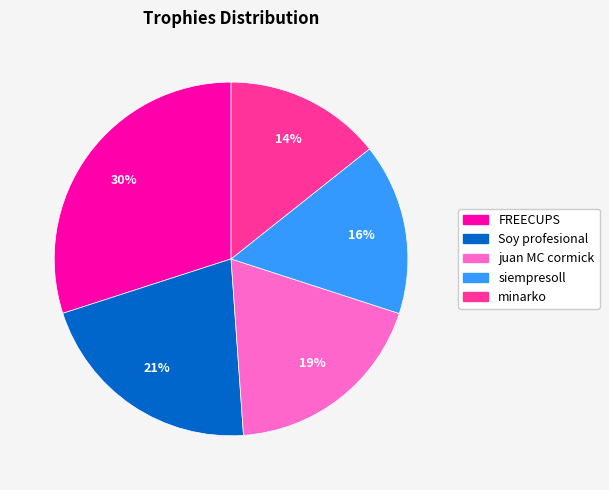

Which has a higher value, minarko or Soy profesional?

Soy profesional